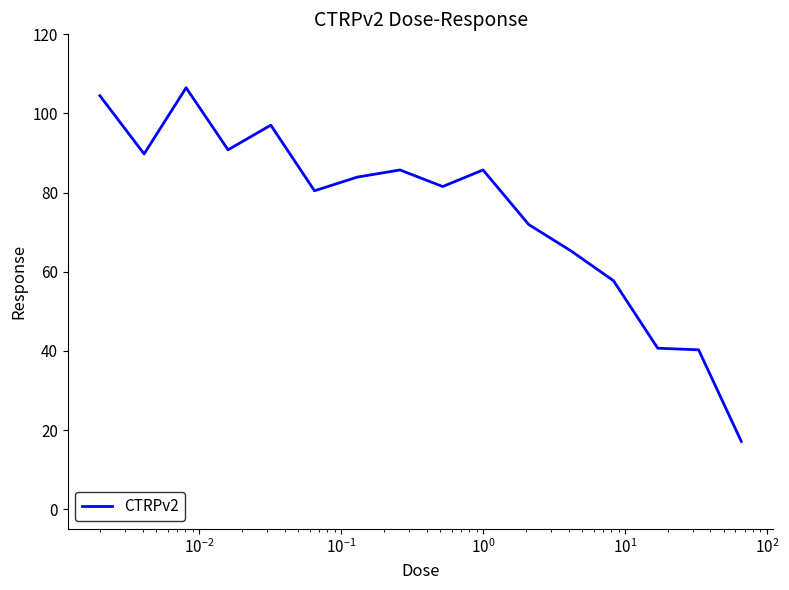

What is the minimum value shown in the chart?

17.1